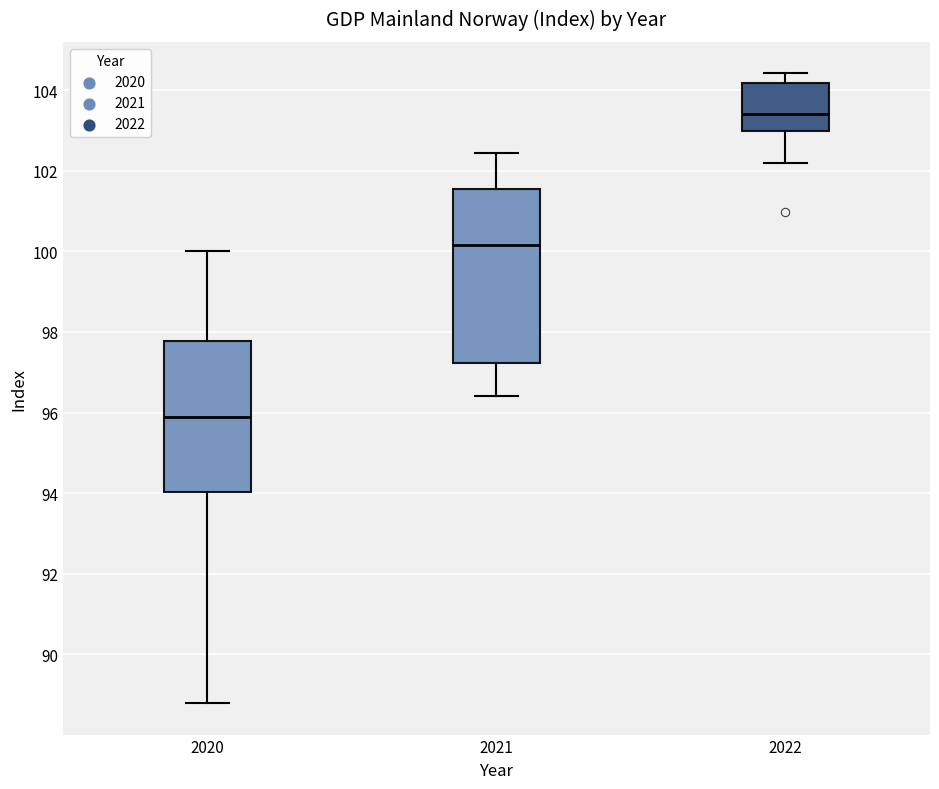

Which box's median line is the lowest?

2020